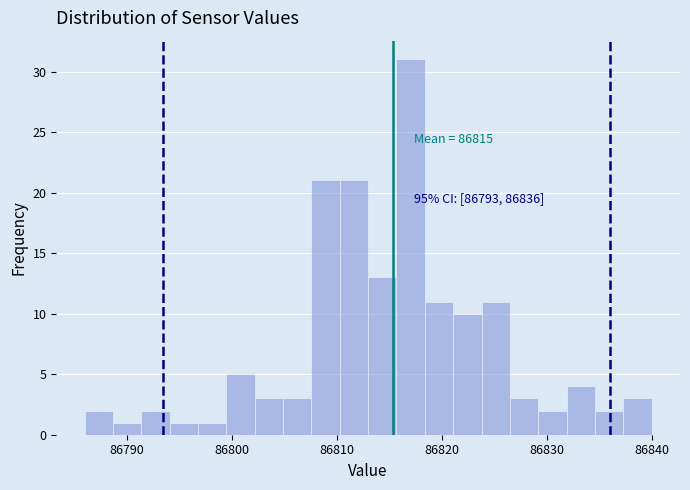

Read against the x-axis, roughly where is the centre of the tallest bar?

86817